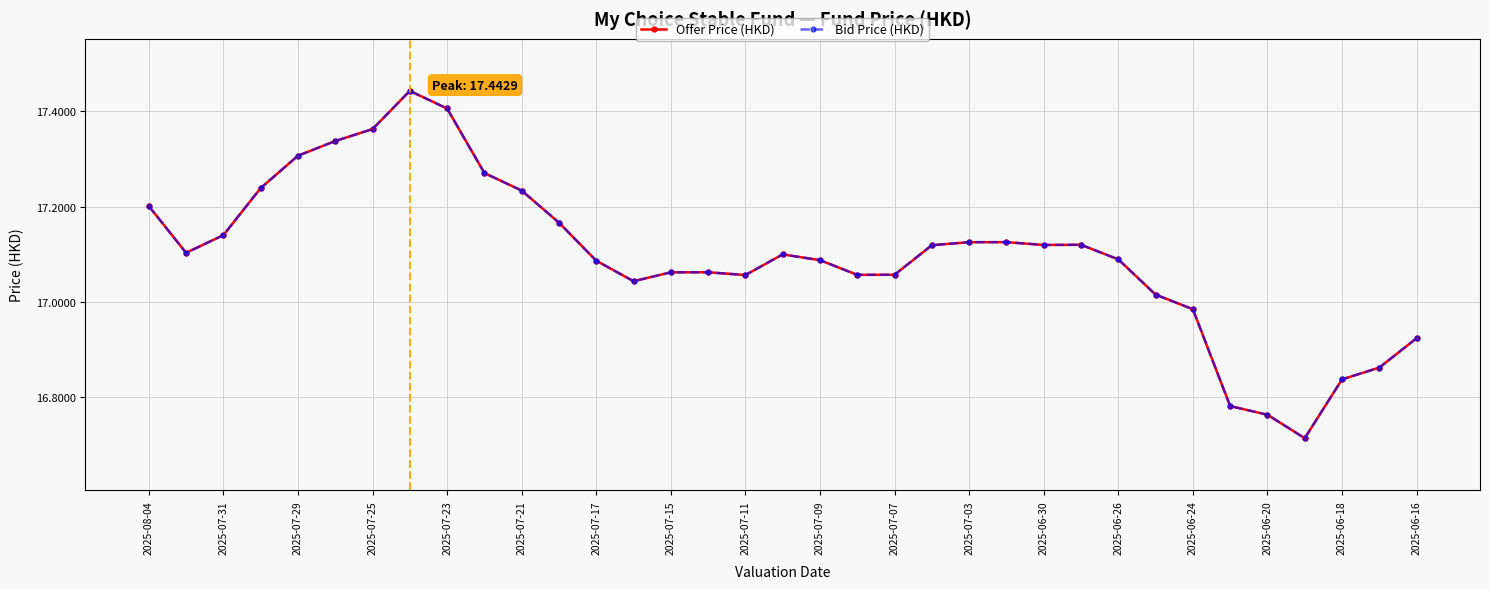

What is the difference between the maximum and second lowest values in the Offer Price (HKD) series?

0.7